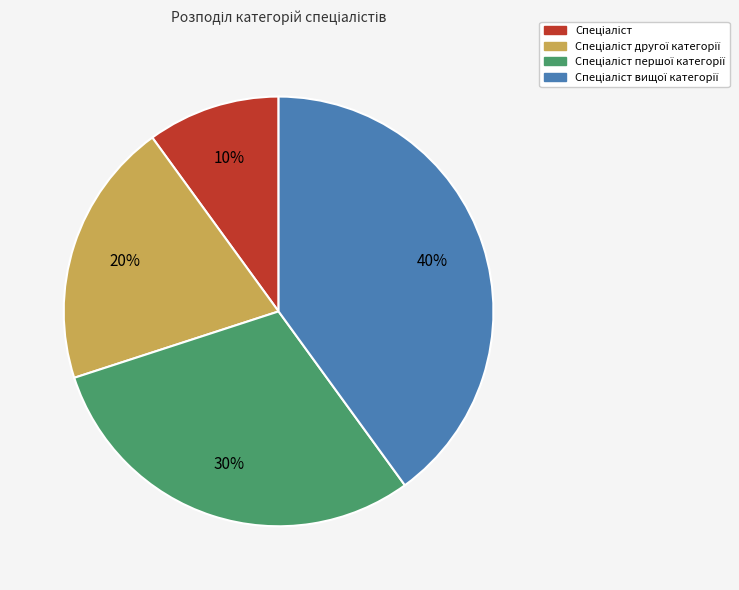

Is there any slice that represents more than half of the pie?

No